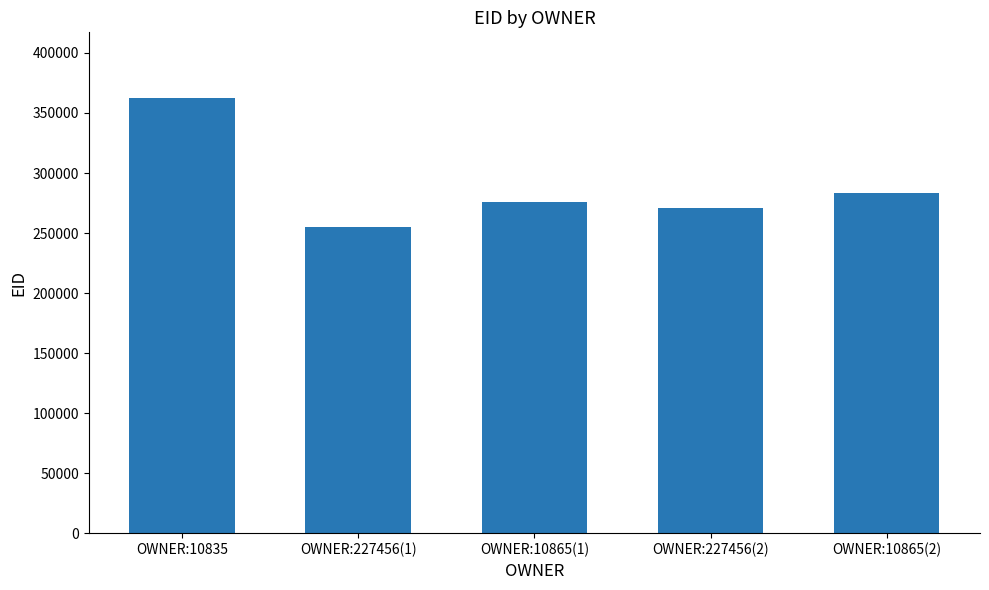

True or false: the data shows 283423 at OWNER:10865(2).

True